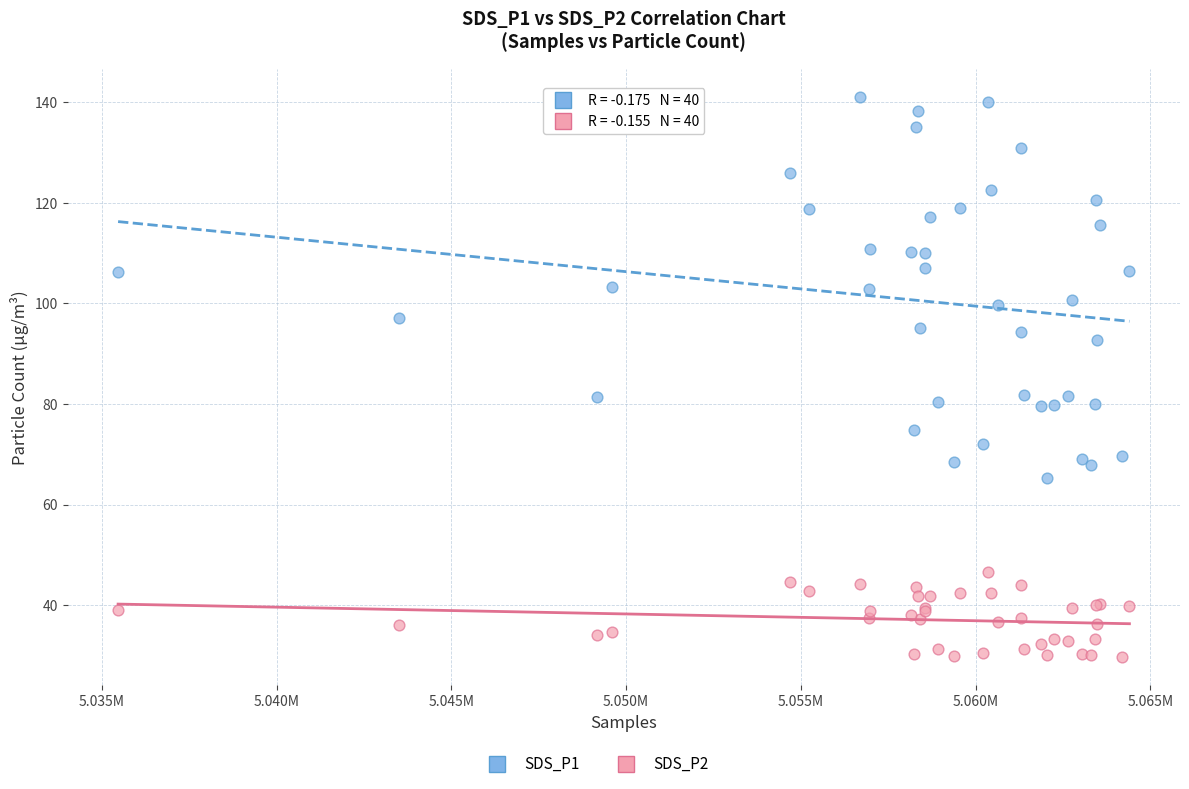

Which series reaches the minimum Y coordinate?

SDS_P2